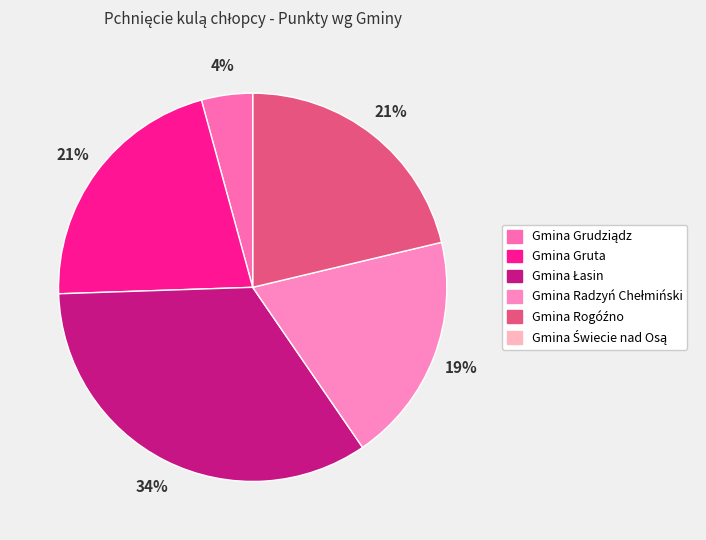

True or false: Gmina Rogóźno accounts for 29% of the total.

False